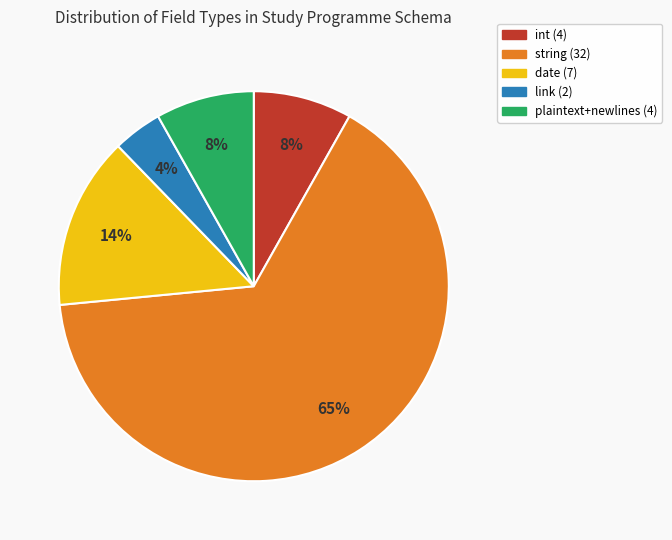

What is the largest slice in the pie chart?

string